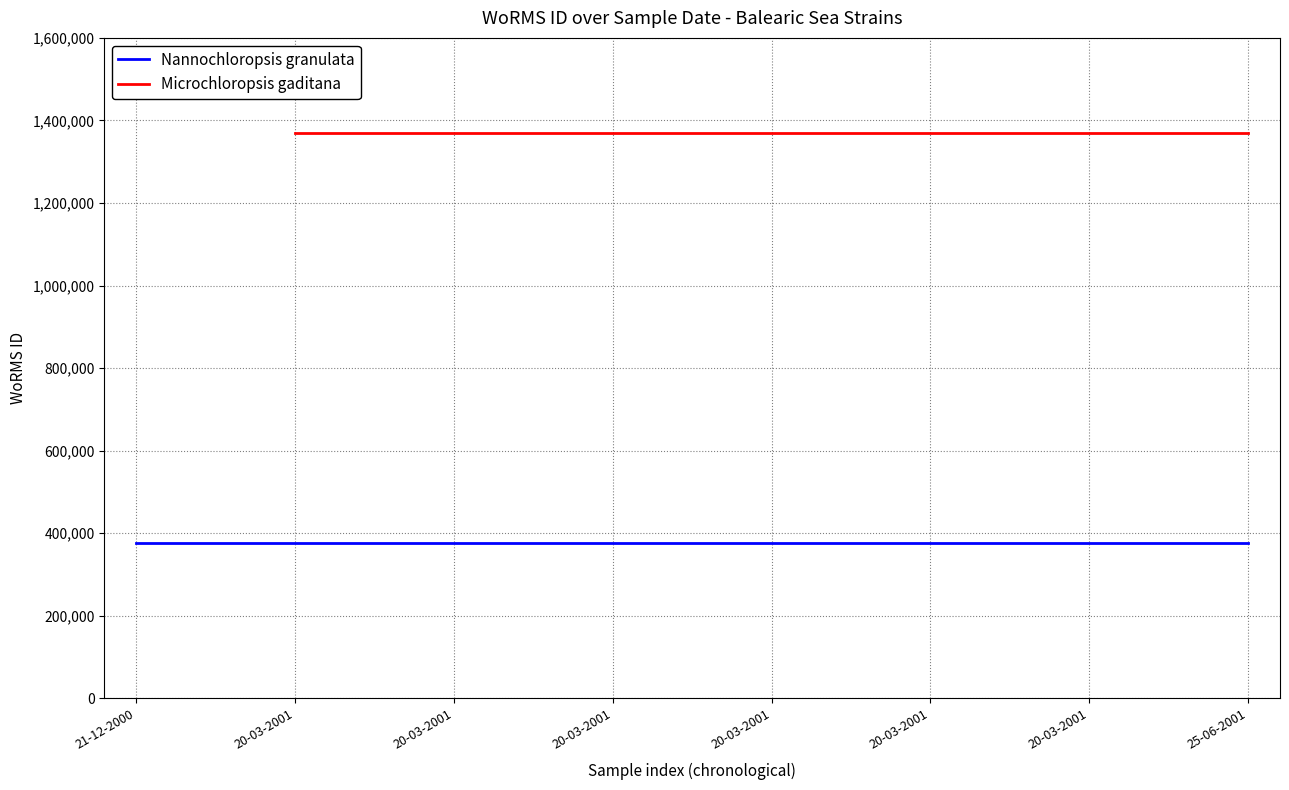

Is it true that Nannochloropsis granulata equals 375856.0 at 20-03-2001?

True